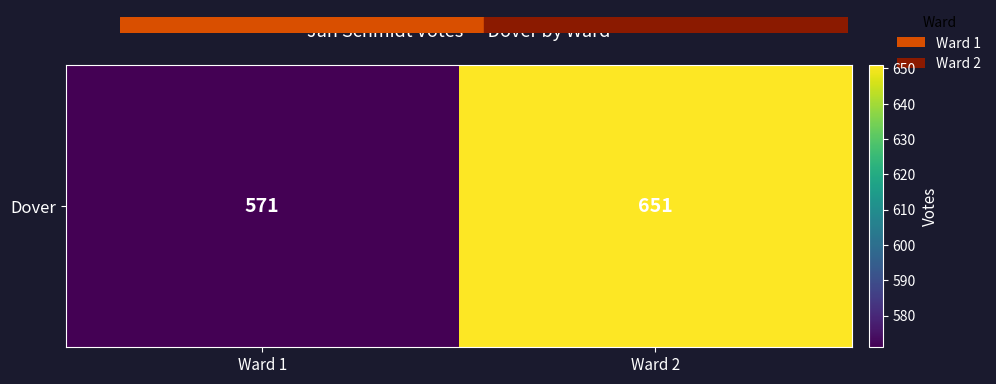

What is the average value?

611